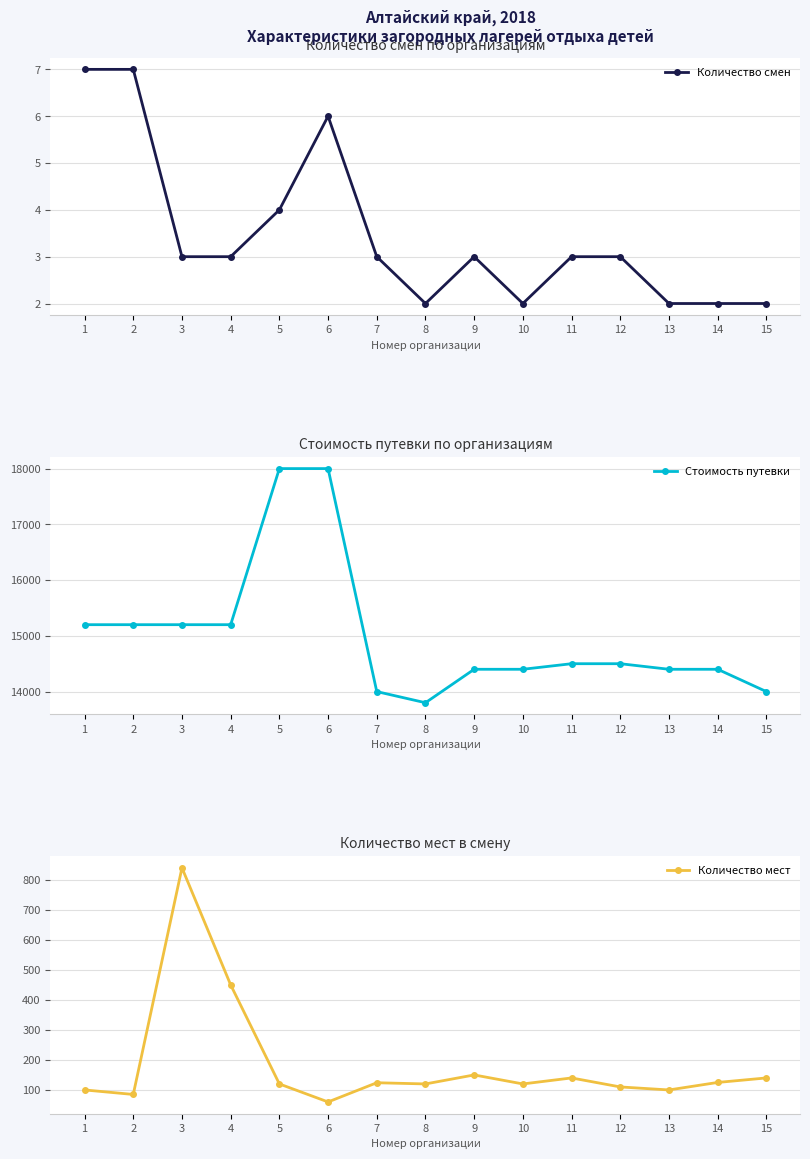

True or false: Количество смен and Количество мест intersect in this chart.

False